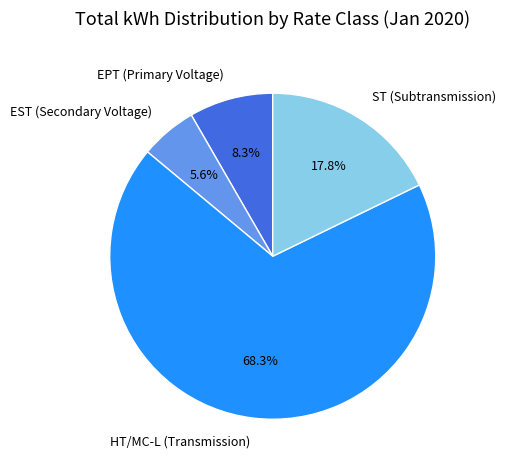

To the nearest percent, what is the combined percentage of HT/MC-L (Transmission) and EST (Secondary Voltage)?

74%